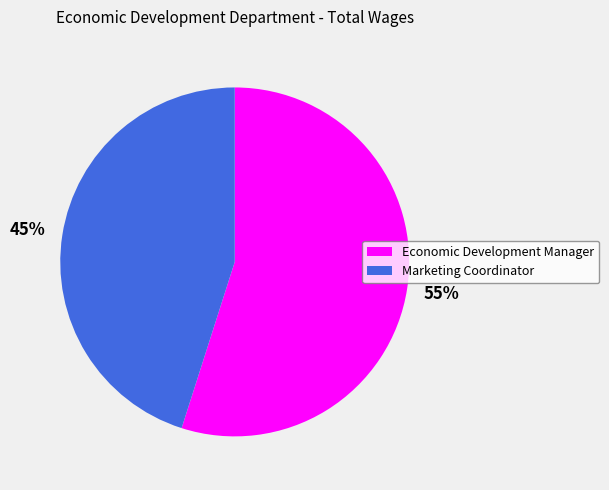

Is there any slice that represents more than half of the pie?

Yes